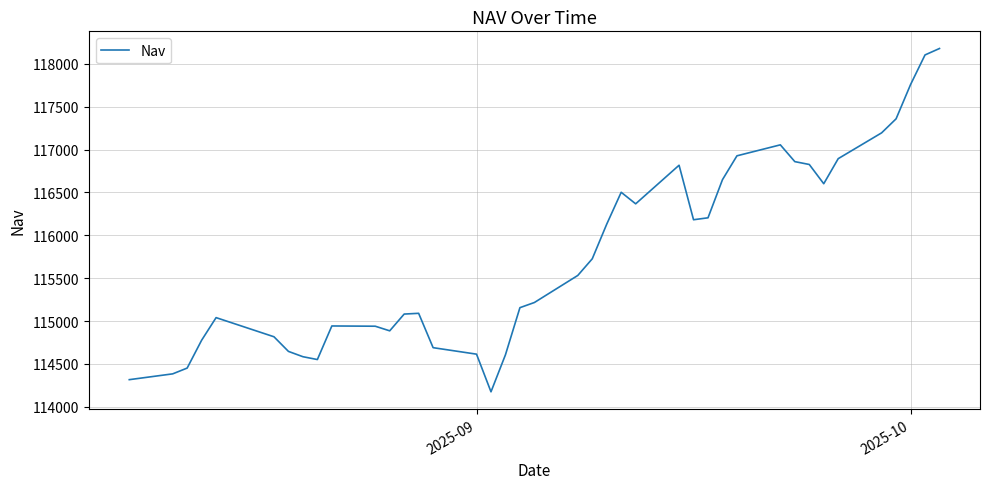

What is the maximum value shown in the chart?

118177.7